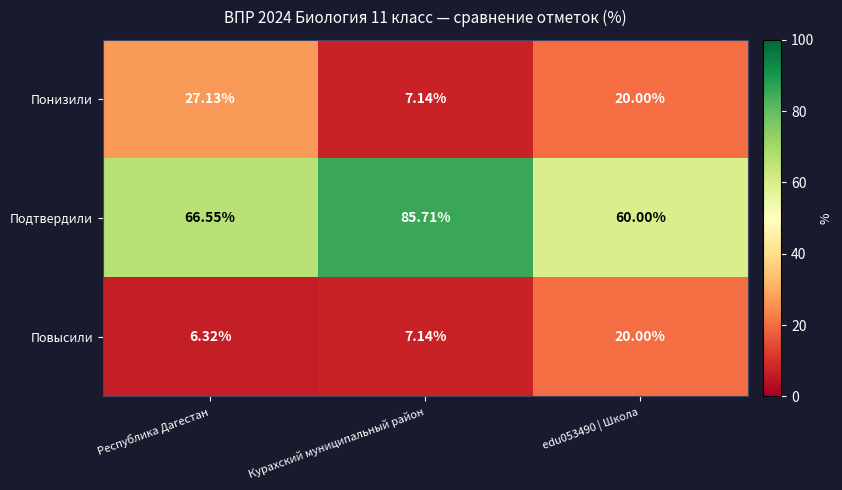

Which series has the largest total across all categories?

Подтвердили